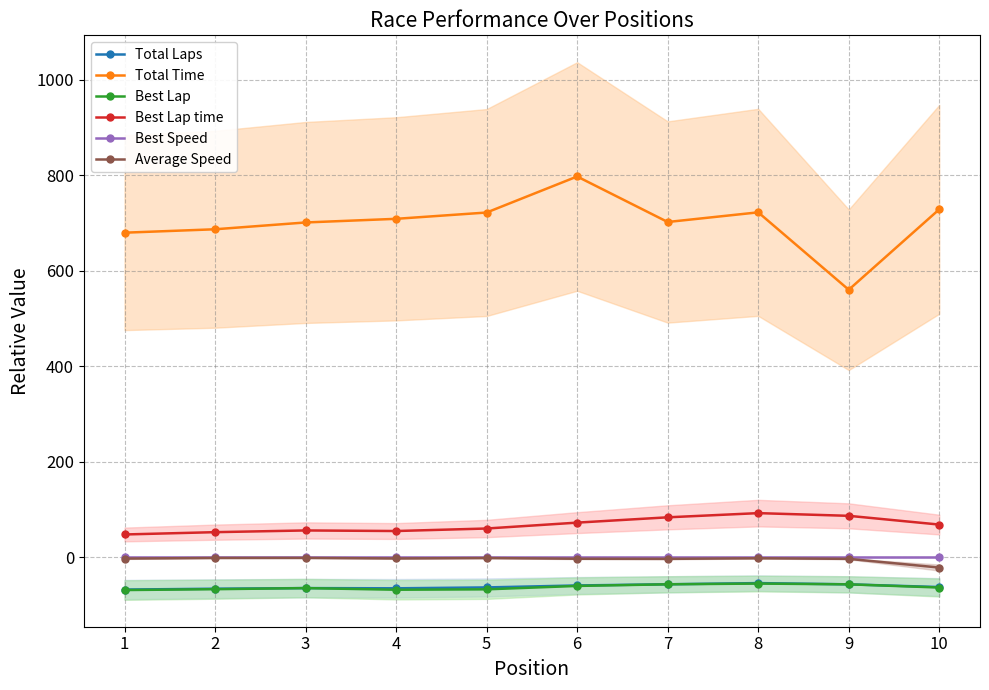

At how many categories does at least one series exceed 568?

9